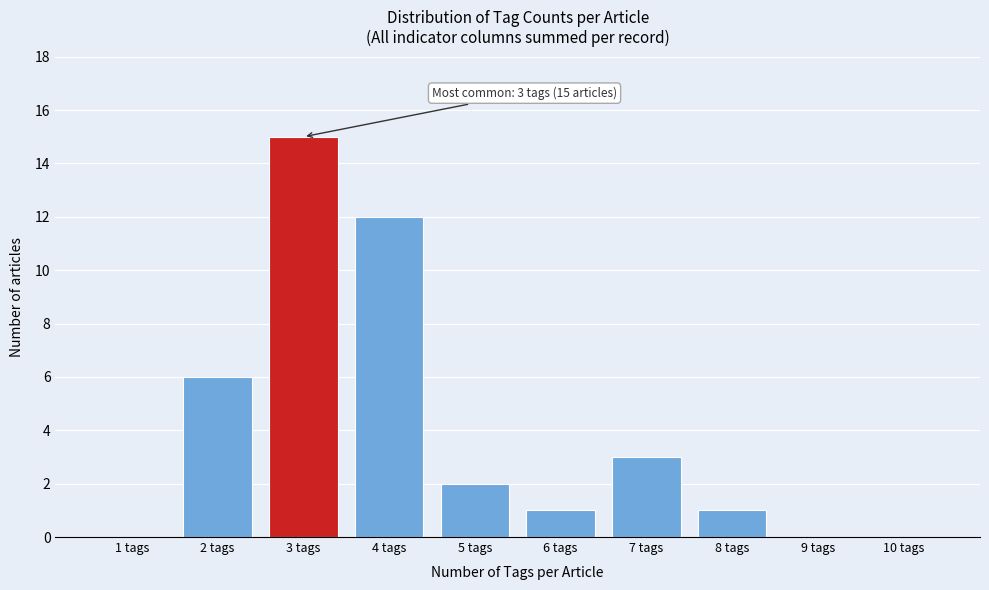

Reading left to right, extract all data points from this chart.

1 tags=0	2 tags=6	3 tags=15	4 tags=12	5 tags=2	6 tags=1	7 tags=3	8 tags=1	9 tags=0	10 tags=0